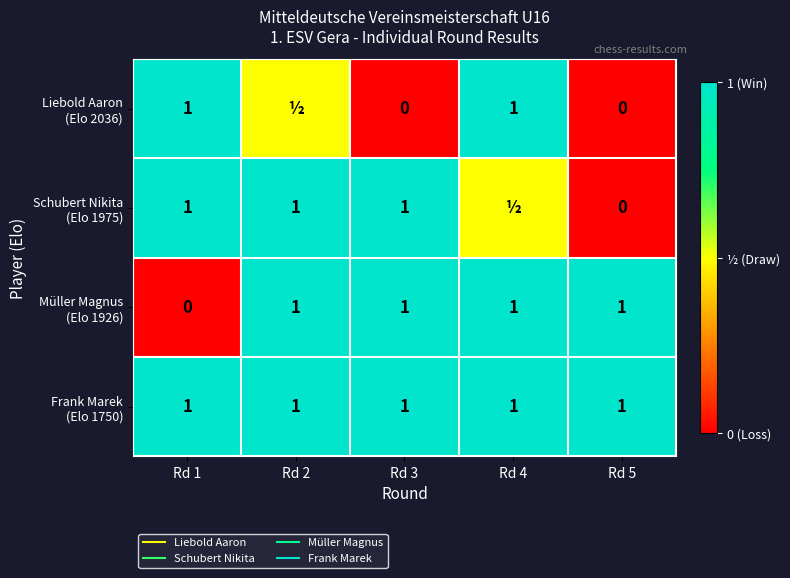

At which label is Liebold Aaron (Elo 2036) closest to 0?

Rd 3